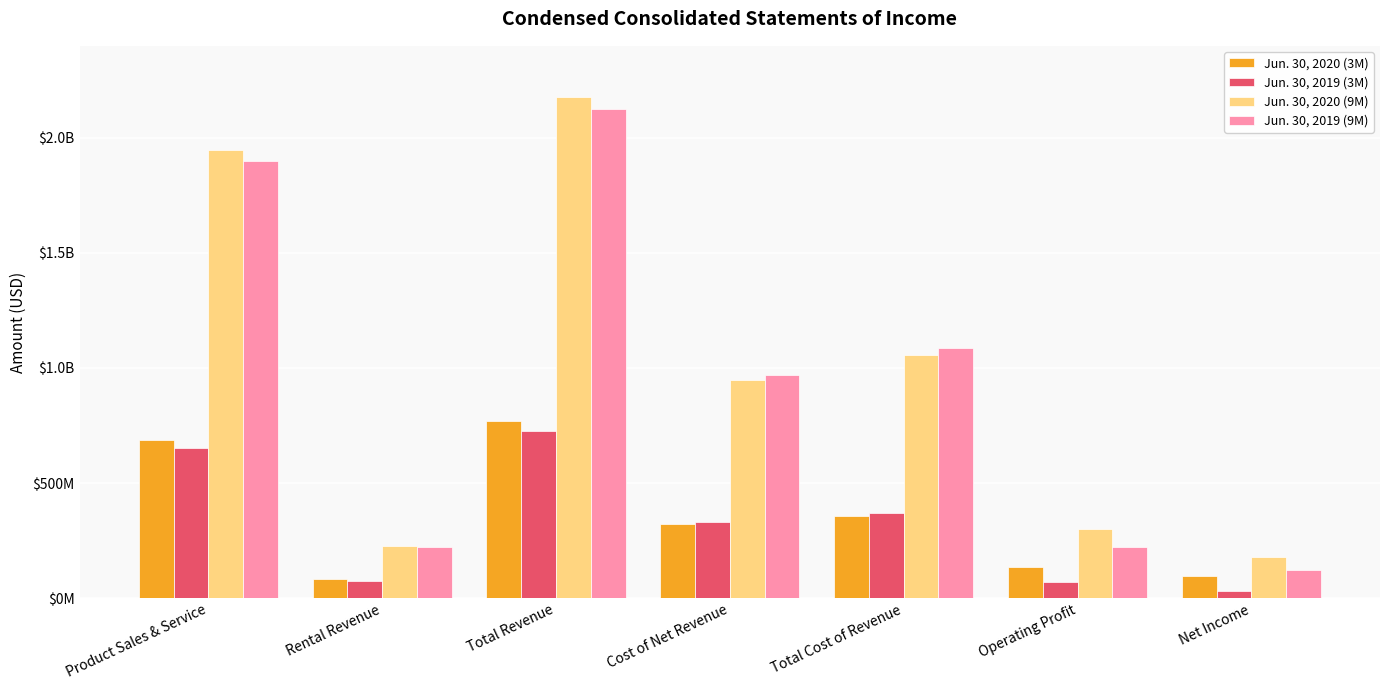

What are all the series names shown in the legend?

Jun. 30, 2020 (3M), Jun. 30, 2019 (3M), Jun. 30, 2020 (9M), Jun. 30, 2019 (9M)